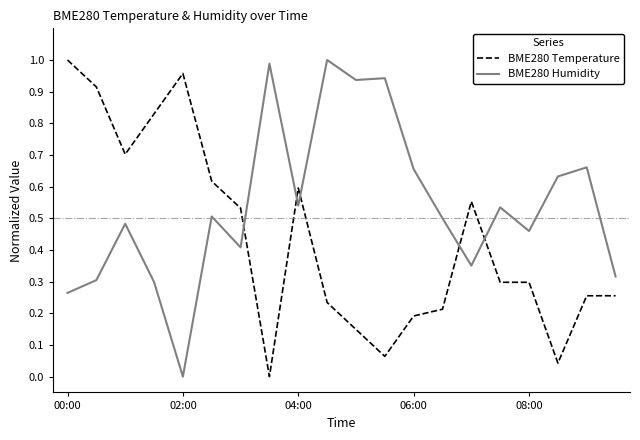

What are all the series names shown in the legend?

BME280 Temperature, BME280 Humidity